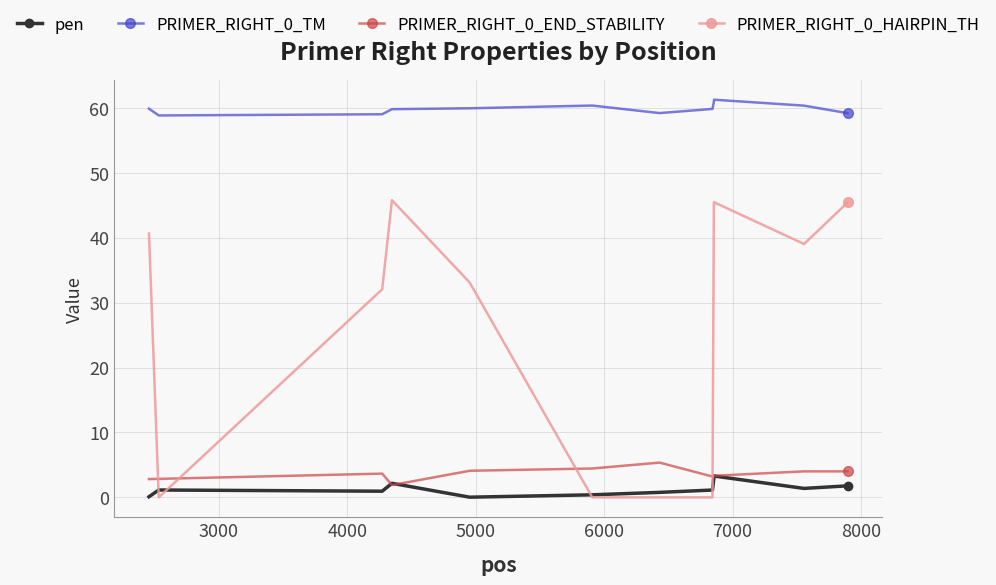

True or false: PRIMER_RIGHT_0_TM and PRIMER_RIGHT_0_END_STABILITY intersect in this chart.

False